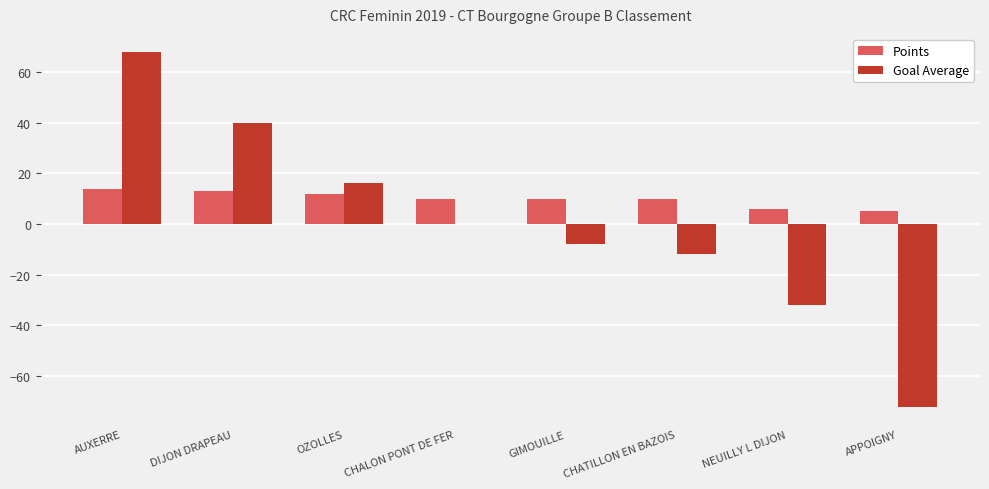

At which category is the sum across all series the highest?

AUXERRE